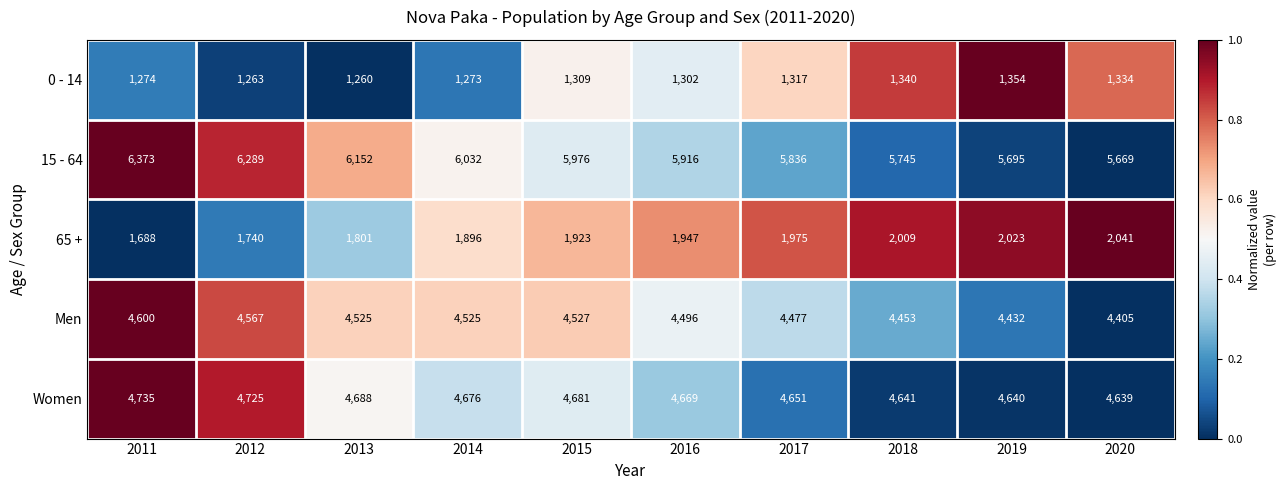

Which series has the largest range (max minus min)?

15 - 64